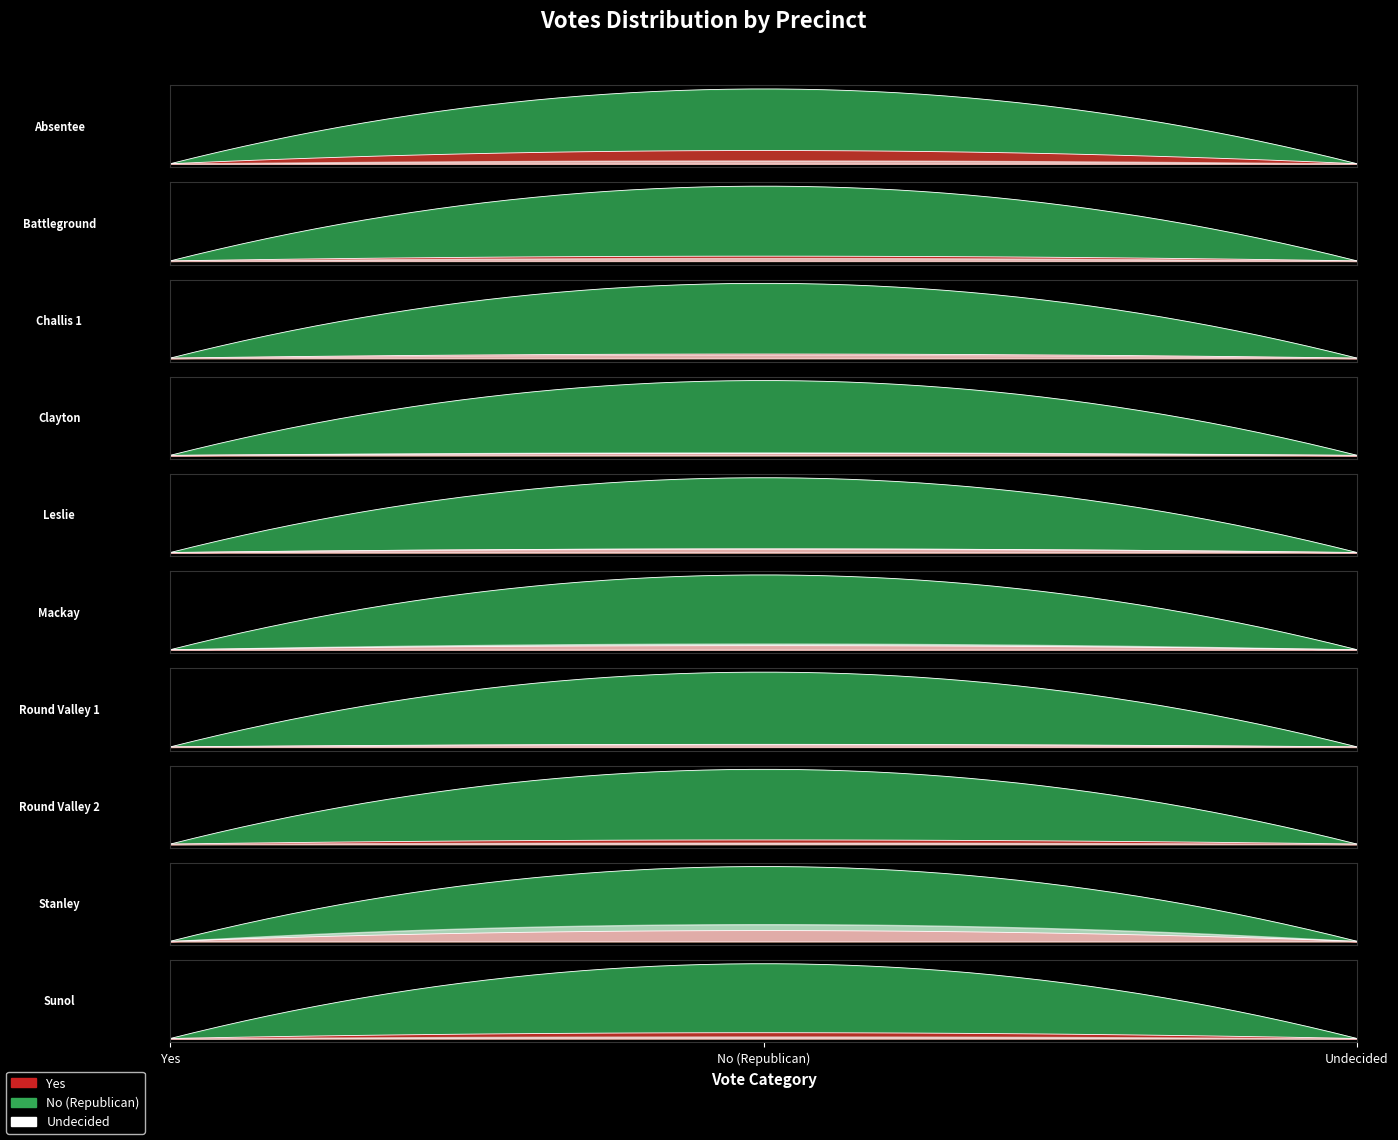

The value of Undecided at Mackay is 12. True or false?

True